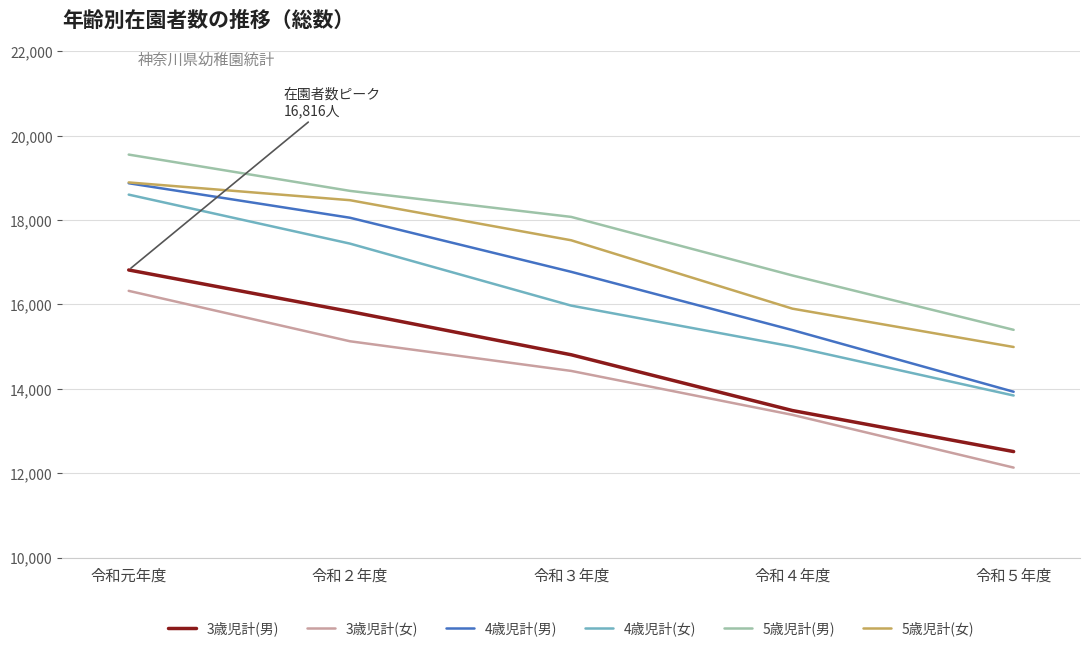

List the labels in order of 3歳児計(女) value, largest first.

令和元年度, 令和２年度, 令和３年度, 令和４年度, 令和５年度